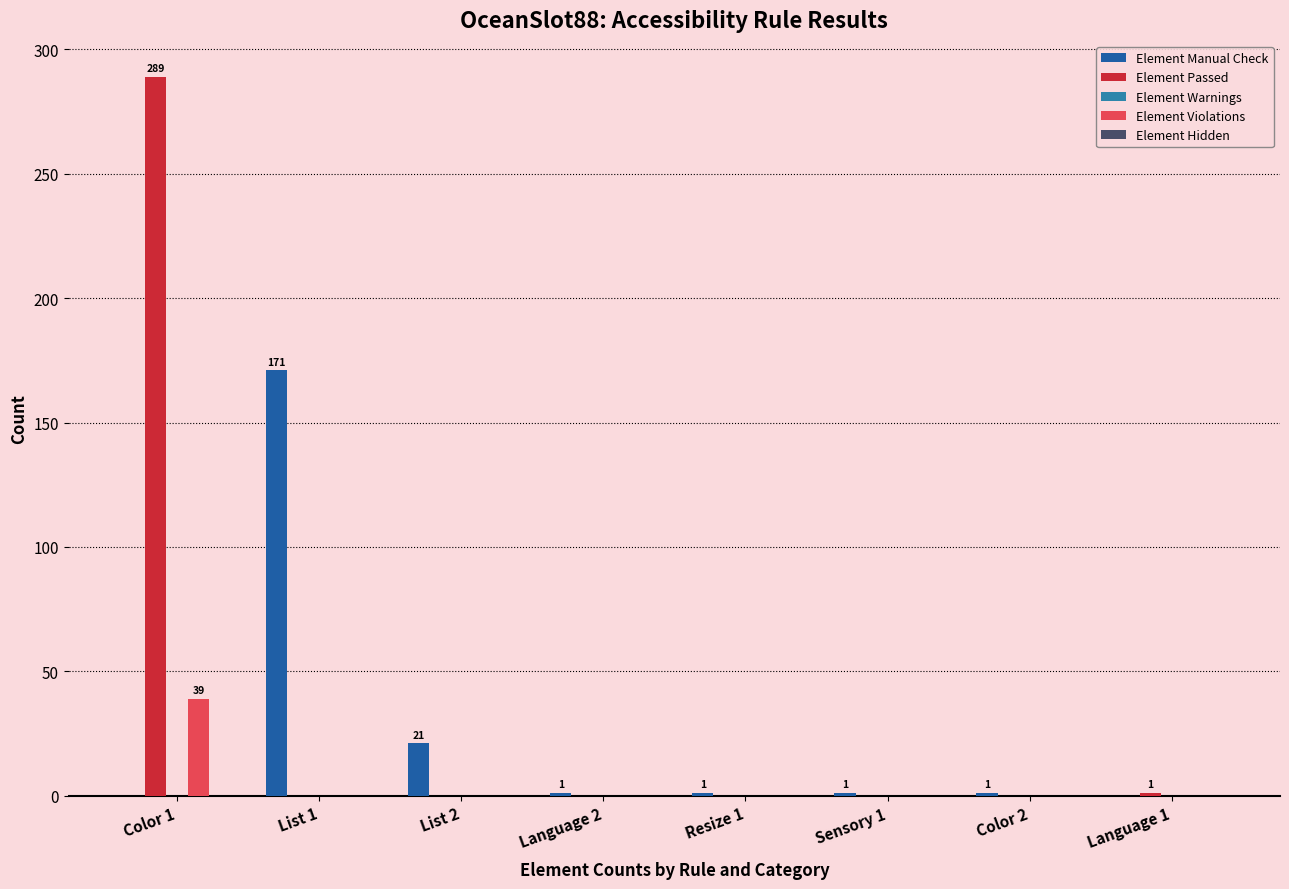

The value of Element Violations at Language 2 is 0. True or false?

True